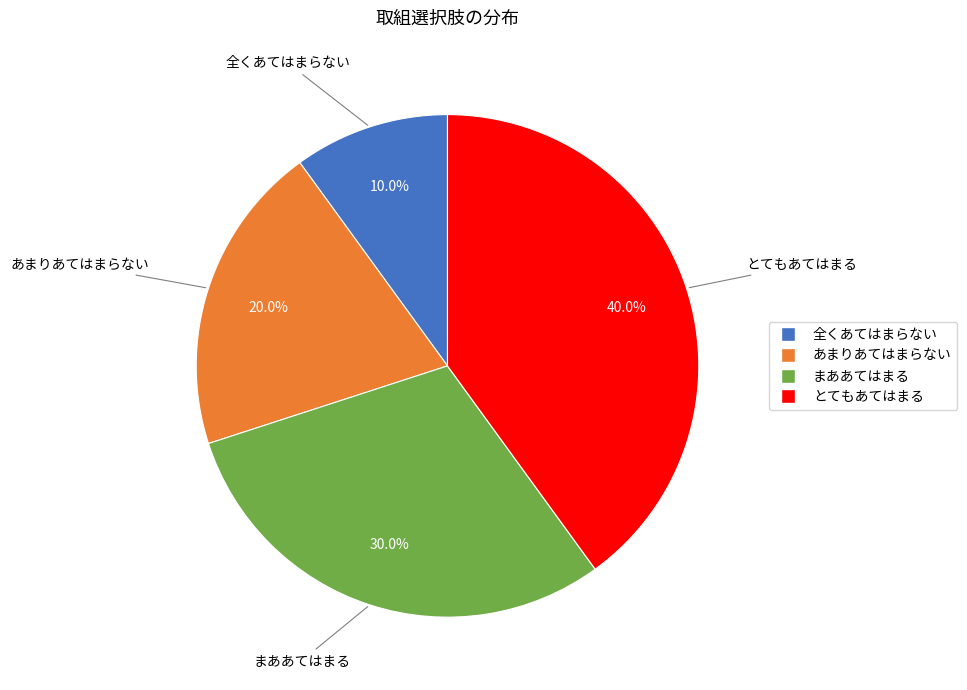

Is there a majority slice in this chart?

No